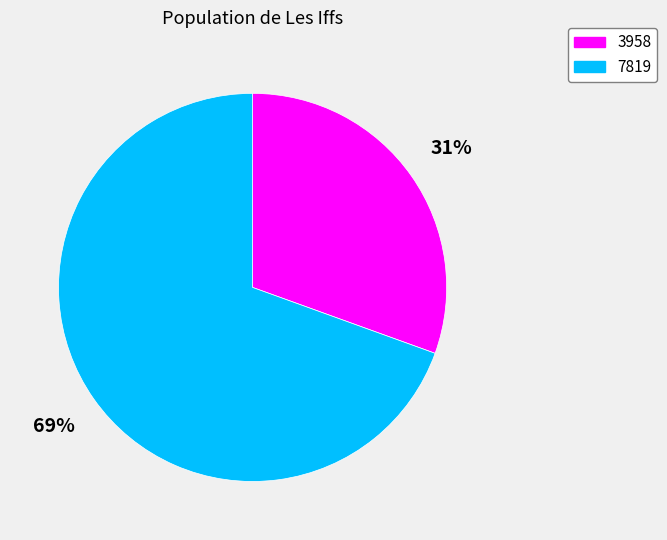

Which has a higher value, 7819 or 3958?

7819